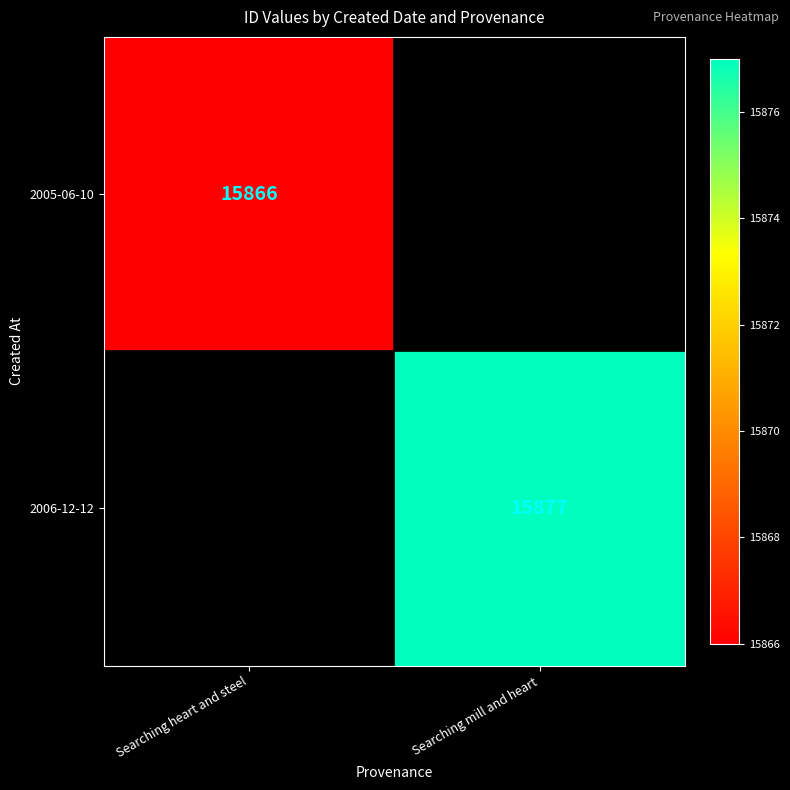

Is the value of 2005-06-10 at Searching heart and steel greater than the value of 2006-12-12 at Searching mill and heart?

No